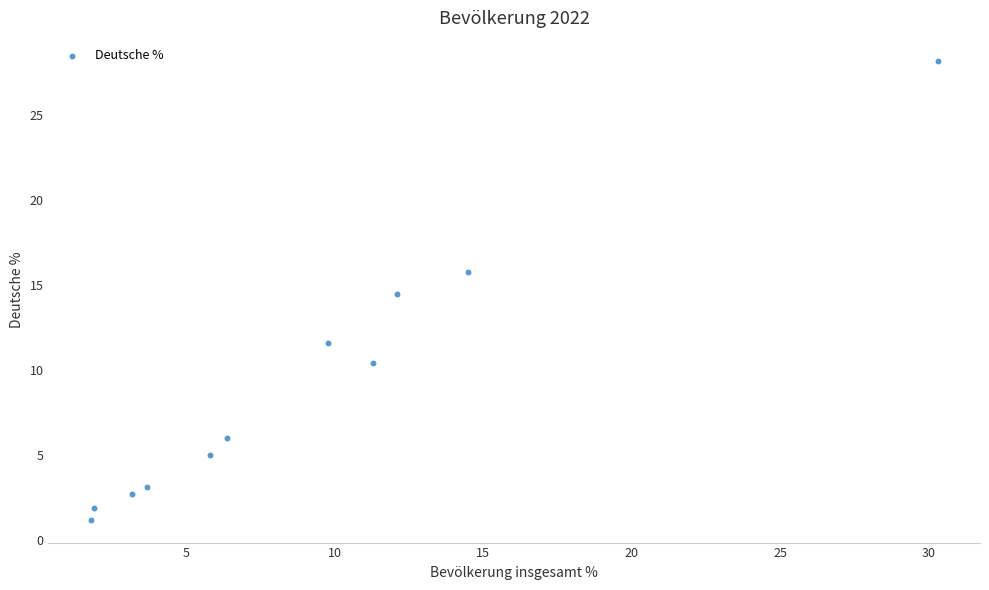

What Y value in the scatter plot is closest to 14?

14.5